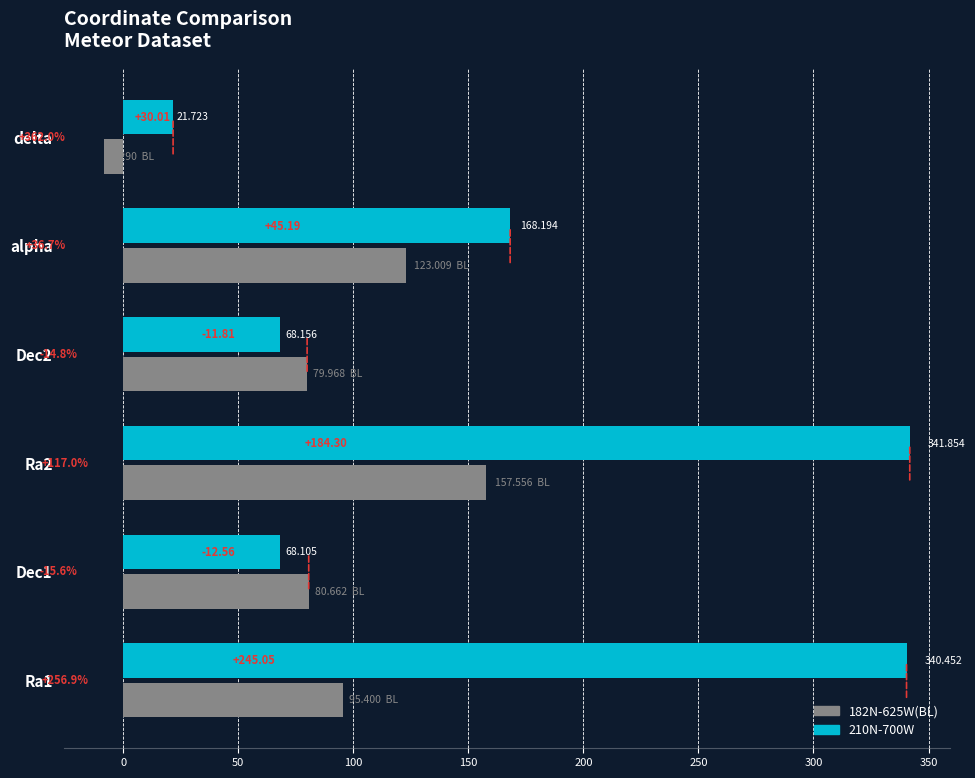

What are all the series names shown in the legend?

182N-625W(BL), 210N-700W